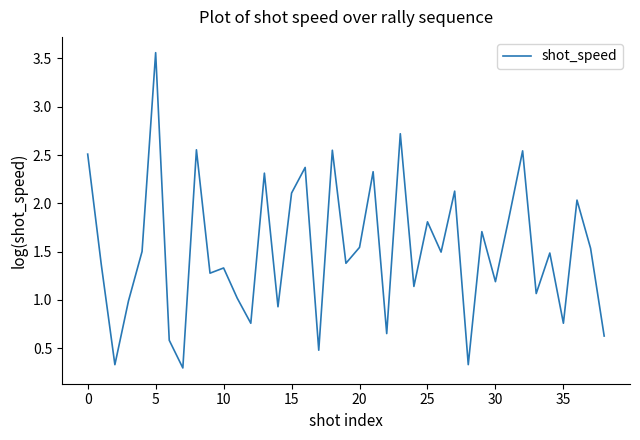

What is the minimum value shown in the chart?

0.3